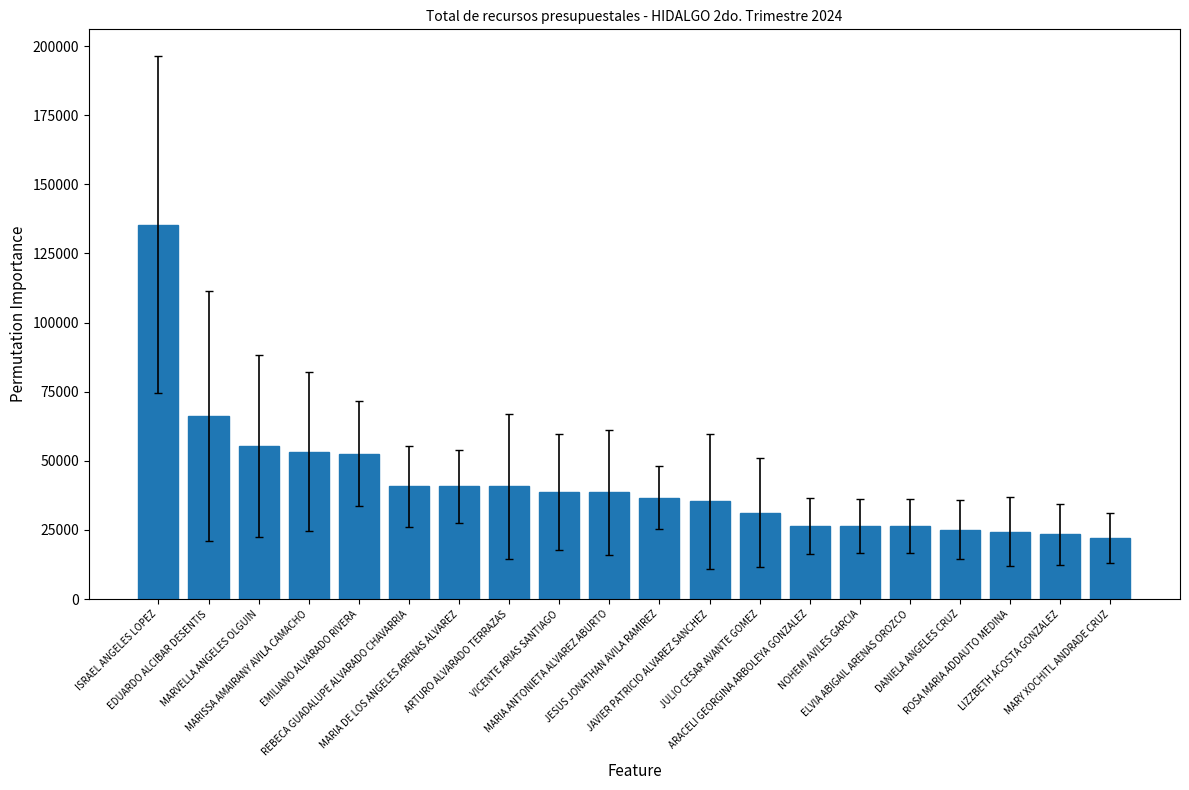

What is the difference between the maximum and second lowest values?

111893.2